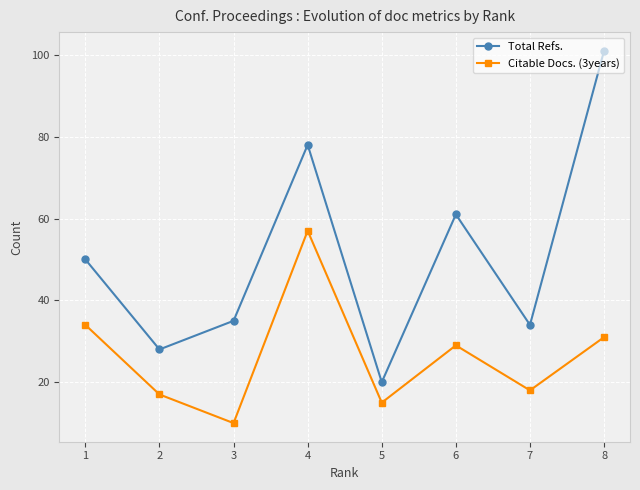

Reading right to left, list all the values displayed in this chart.

Total Refs.: 8=101	7=34	6=61	5=20	4=78	3=35	2=28	1=50
Citable Docs. (3years): 8=31	7=18	6=29	5=15	4=57	3=10	2=17	1=34